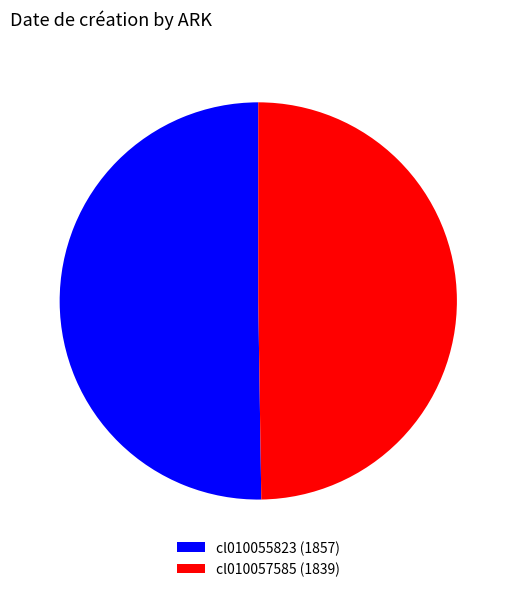

Is the sum of cl010055823 (1857) and cl010057585 (1839) greater than half?

Yes